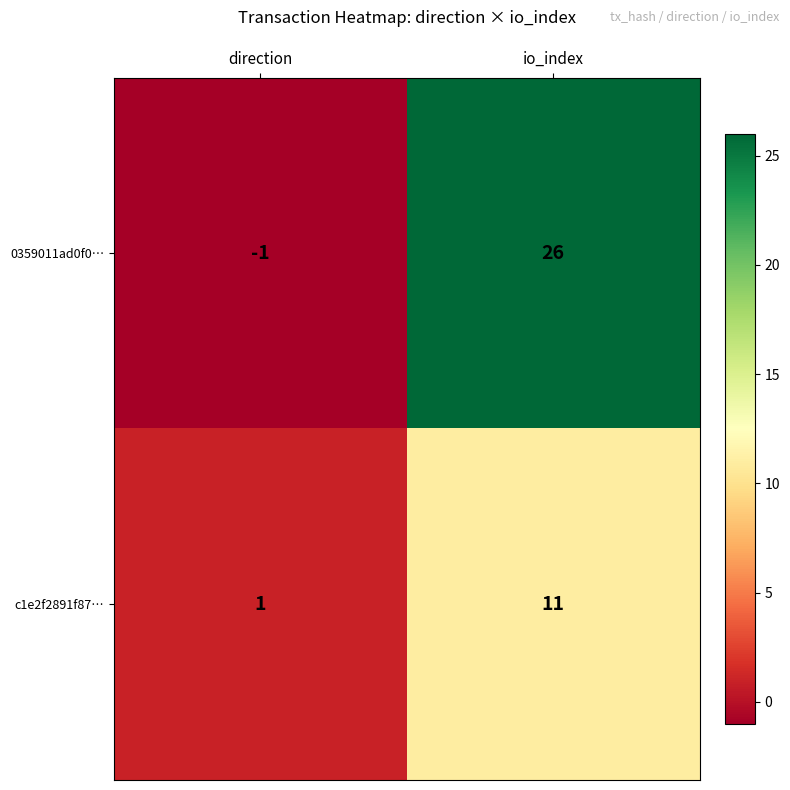

Rank the series by their average value, from lowest to highest.

c1e2f2891f87…, 0359011ad0f0…